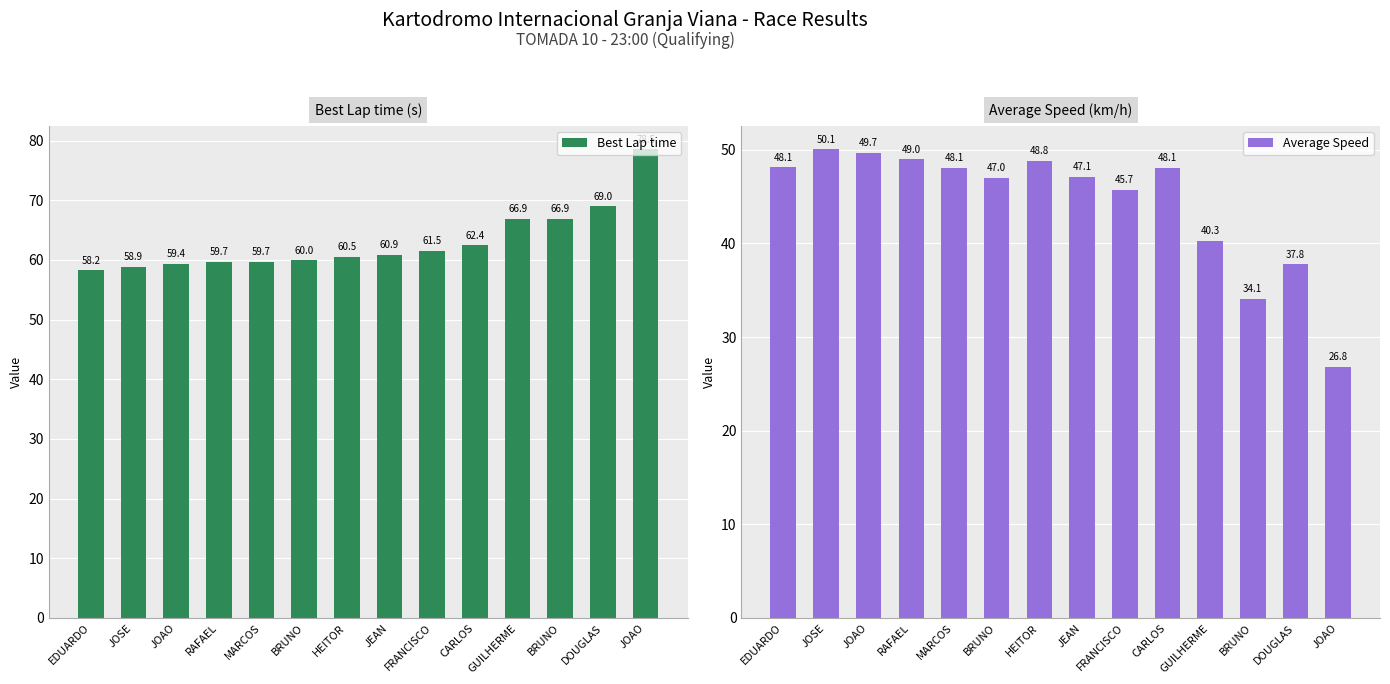

What is the difference between the maximum and minimum values in the Best Lap time series?

20.3